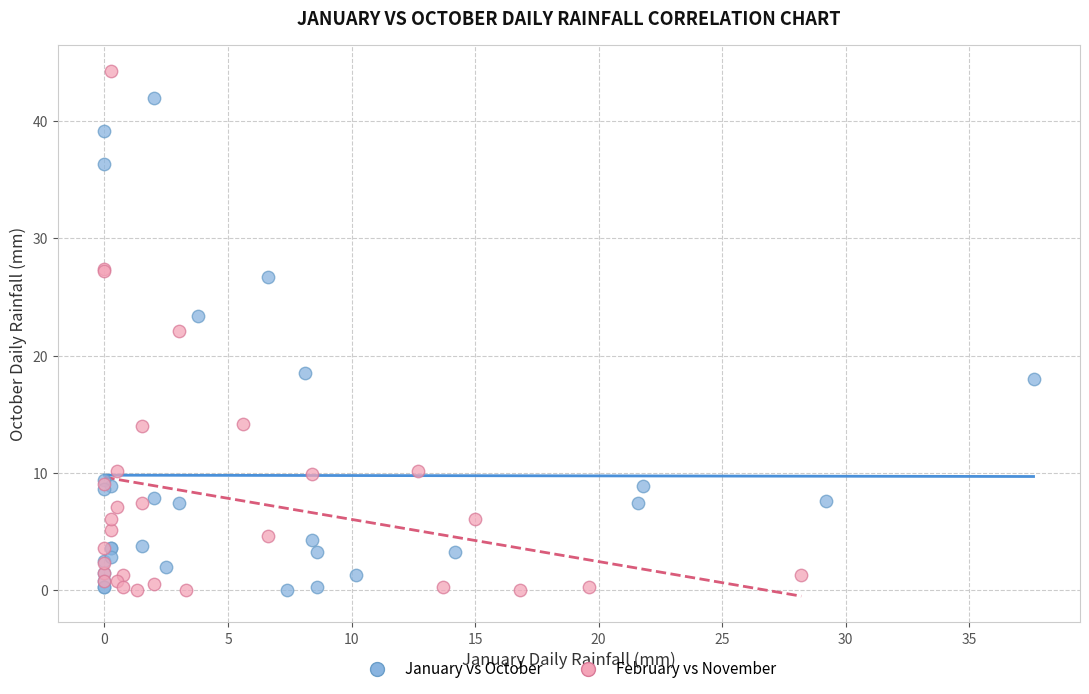

Which series contains the highest Y value?

February vs November